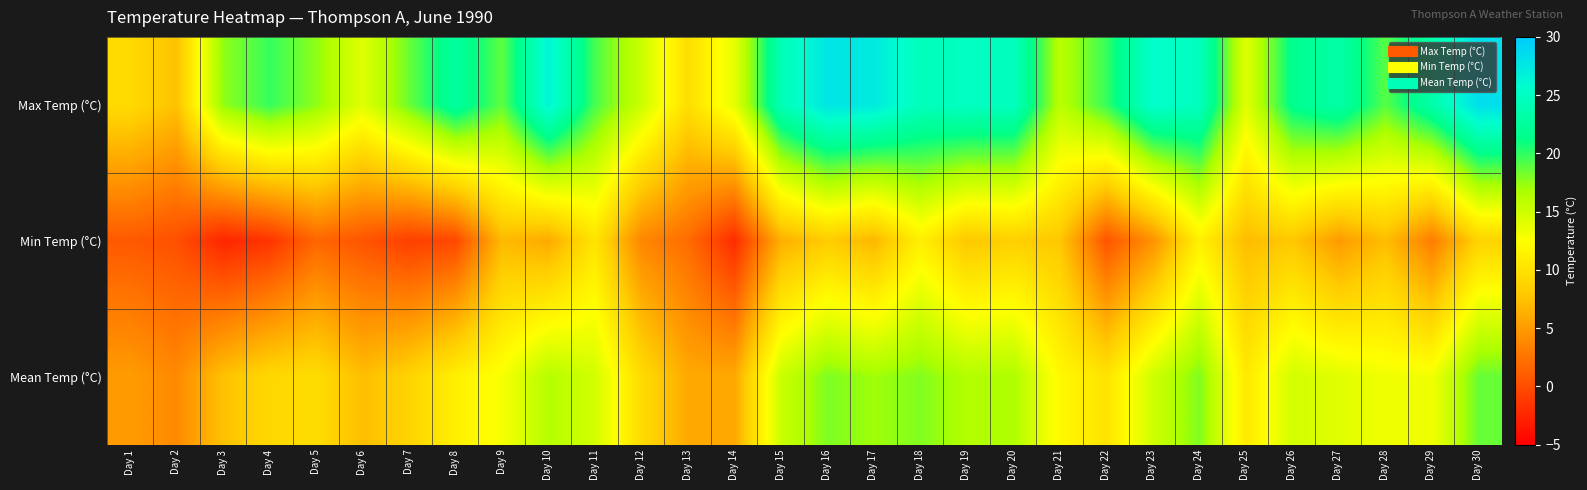

Reading right to left, list all the values displayed in this chart.

Max Temp (°C): Day 30=28.3	Day 29=23.3	Day 28=19.0	Day 27=23.2	Day 26=21.7	Day 25=14.1	Day 24=24.7	Day 23=25.6	Day 22=19.9	Day 21=16.0	Day 20=24.7	Day 19=24.9	Day 18=24.5	Day 17=27.3	Day 16=27.8	Day 15=24.1	Day 14=13.8	Day 13=9.7	Day 12=15.2	Day 11=19.4	Day 10=26.5	Day 9=18.8	Day 8=22.7	Day 7=18.5	Day 6=14.1	Day 5=17.6	Day 4=19.9	Day 3=17.5	Day 2=7.5	Day 1=9.4
Min Temp (°C): Day 30=8.8	Day 29=3.1	Day 28=7.3	Day 27=5.0	Day 26=7.9	Day 25=7.2	Day 24=11.3	Day 23=4.4	Day 22=0.5	Day 21=7.9	Day 20=8.5	Day 19=7.9	Day 18=11.2	Day 17=6.8	Day 16=8.2	Day 15=6.3	Day 14=-2.1	Day 13=2.0	Day 12=3.7	Day 11=10.2	Day 10=6.0	Day 9=7.0	Day 8=-0.3	Day 7=-0.9	Day 6=0.5	Day 5=1.6	Day 4=-1.6	Day 3=-2.5	Day 2=0.2	Day 1=0.8
Mean Temp (°C): Day 30=18.6	Day 29=13.2	Day 28=13.2	Day 27=14.1	Day 26=14.8	Day 25=10.7	Day 24=18.0	Day 23=15.0	Day 22=10.2	Day 21=12.0	Day 20=16.6	Day 19=16.4	Day 18=17.9	Day 17=17.1	Day 16=18.0	Day 15=15.2	Day 14=5.9	Day 13=5.9	Day 12=9.5	Day 11=14.8	Day 10=16.3	Day 9=12.9	Day 8=11.2	Day 7=8.8	Day 6=7.3	Day 5=9.6	Day 4=9.2	Day 3=7.5	Day 2=3.9	Day 1=5.1